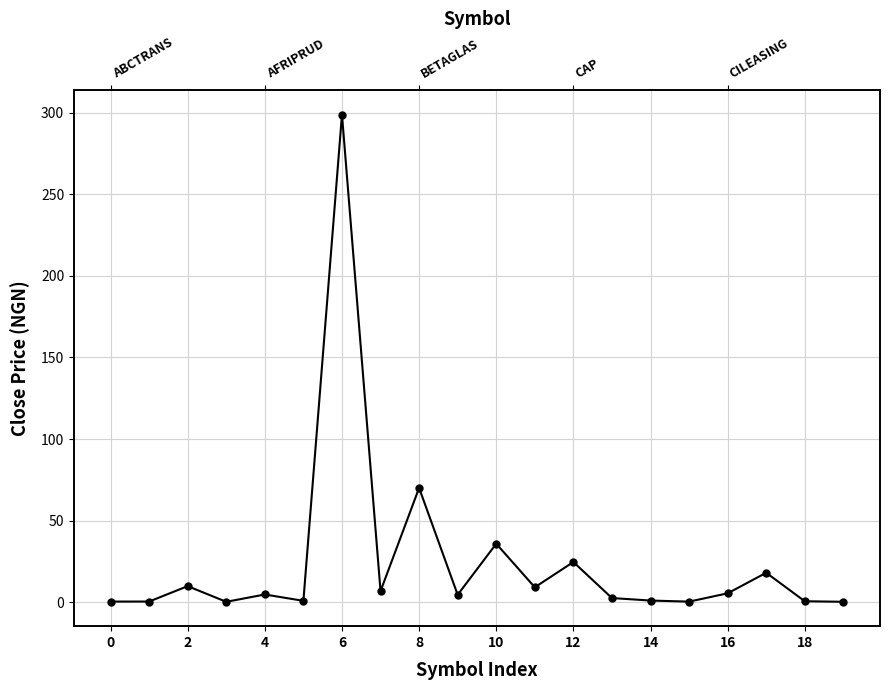

What is the difference between the values at 11 and 16?

3.7